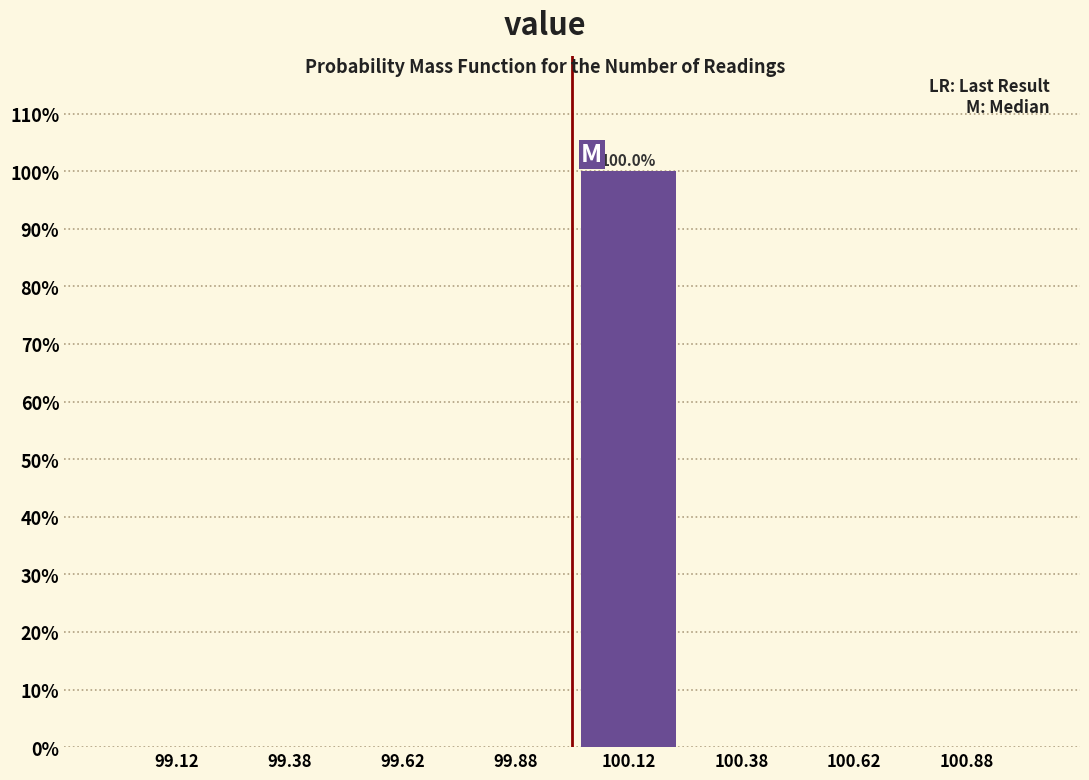

Which range on the x-axis has the tallest bar?

100.00 to 100.25